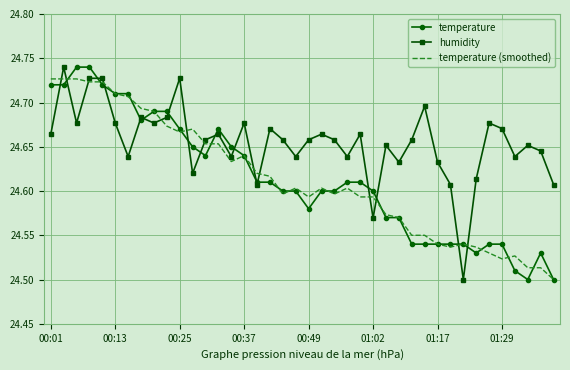

How many times do temperature (smoothed) and humidity cross each other?

13